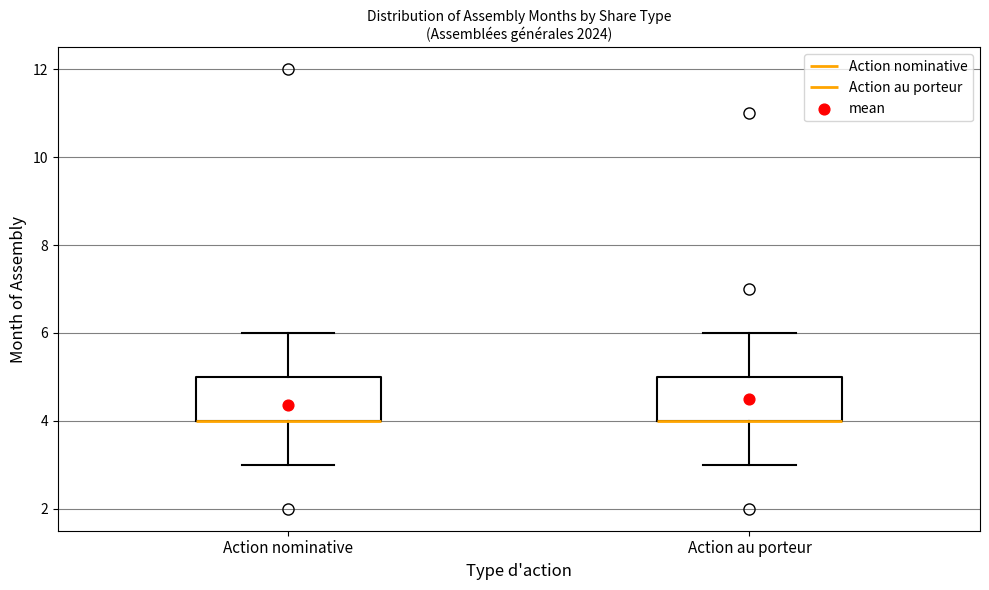

Where does the upper whisker of the box for Action au porteur end on the y-axis? The values are not printed on the chart, so give them approximately, as read against the axis.

6